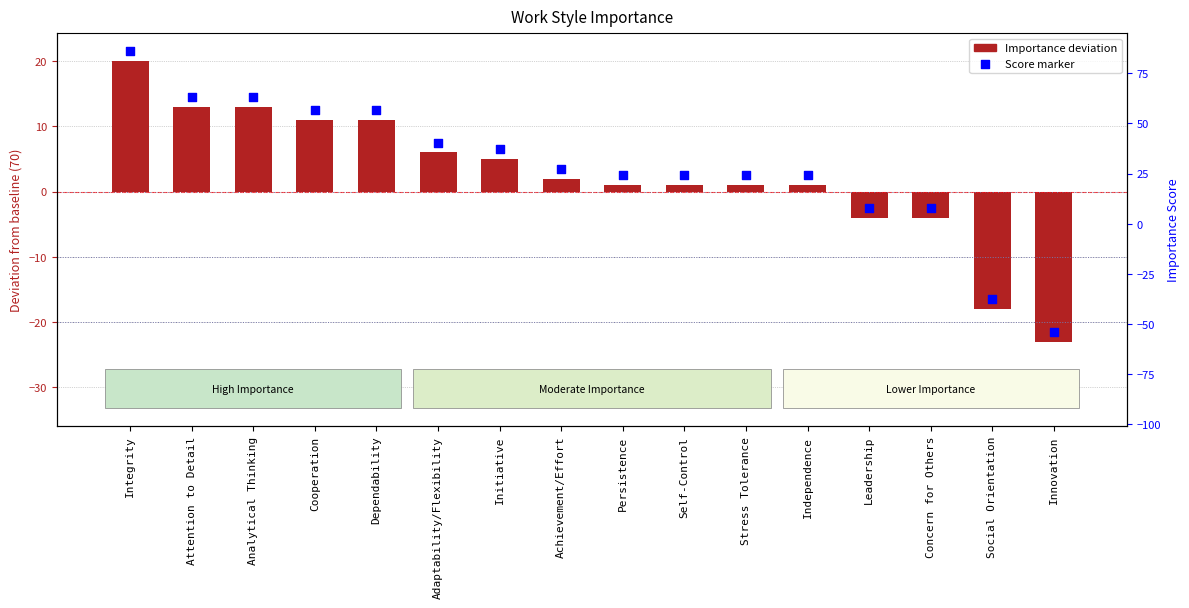

Which series has the largest total across all categories?

Scaled rank